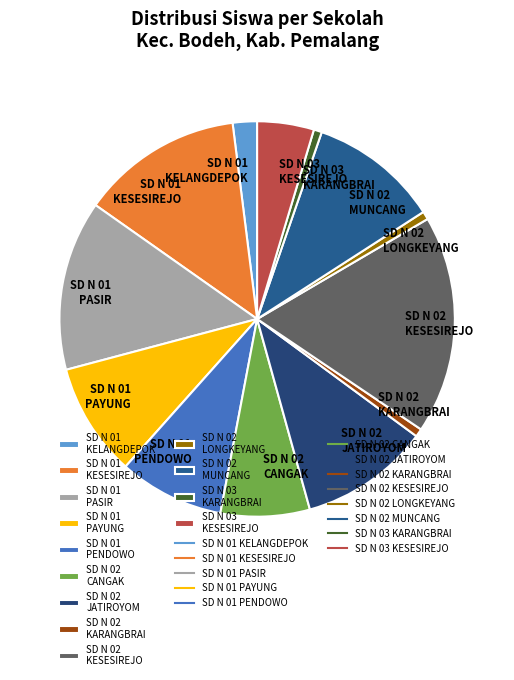

Which slice is the largest?

SD N 02 KESESIREJO